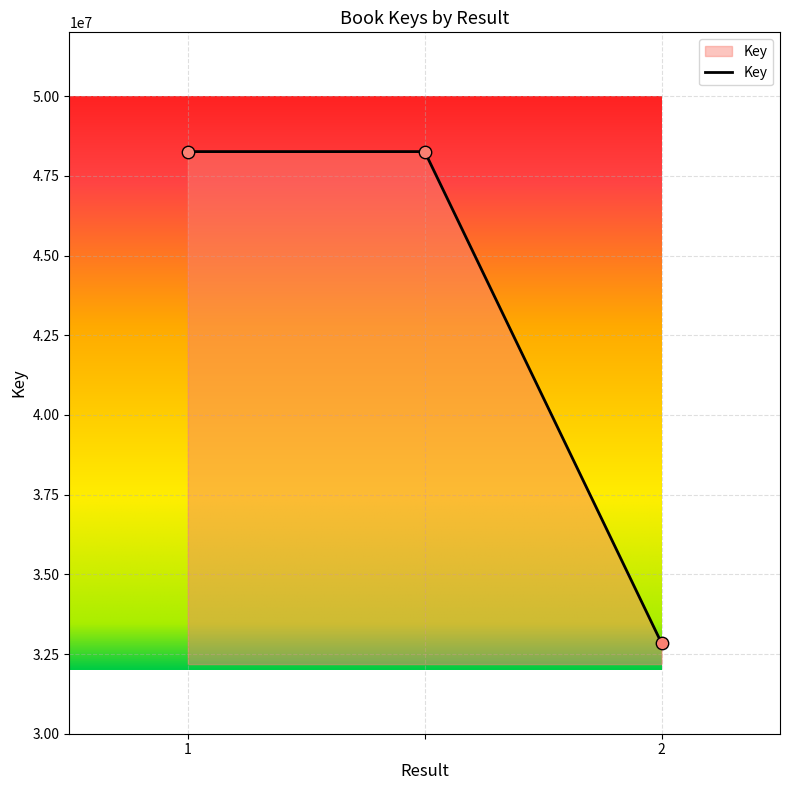

What is the difference between the maximum and minimum values?

15418399